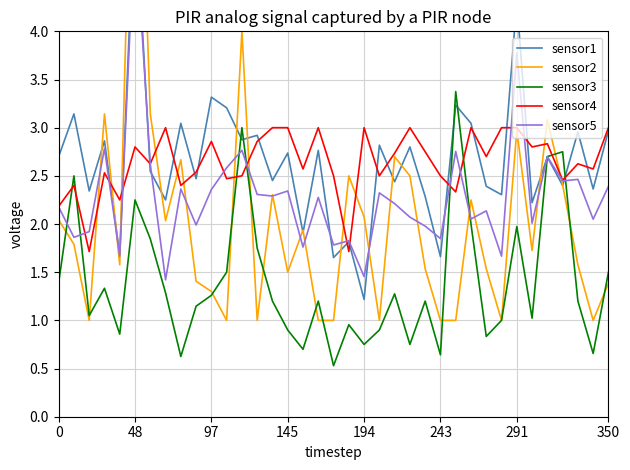

What is the highest value of the sensor3 series?

3.4